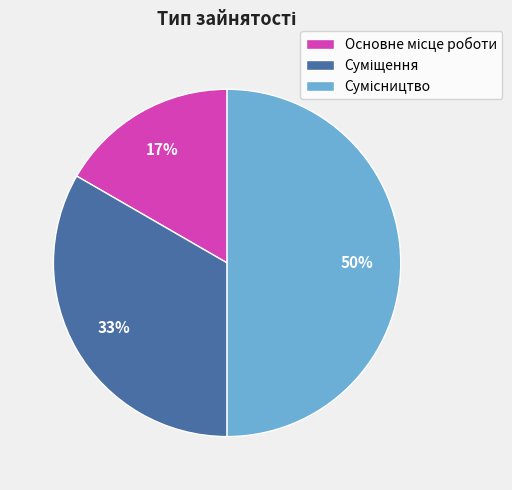

To the nearest percent, what is the difference between the largest and smallest slice percentages?

33%